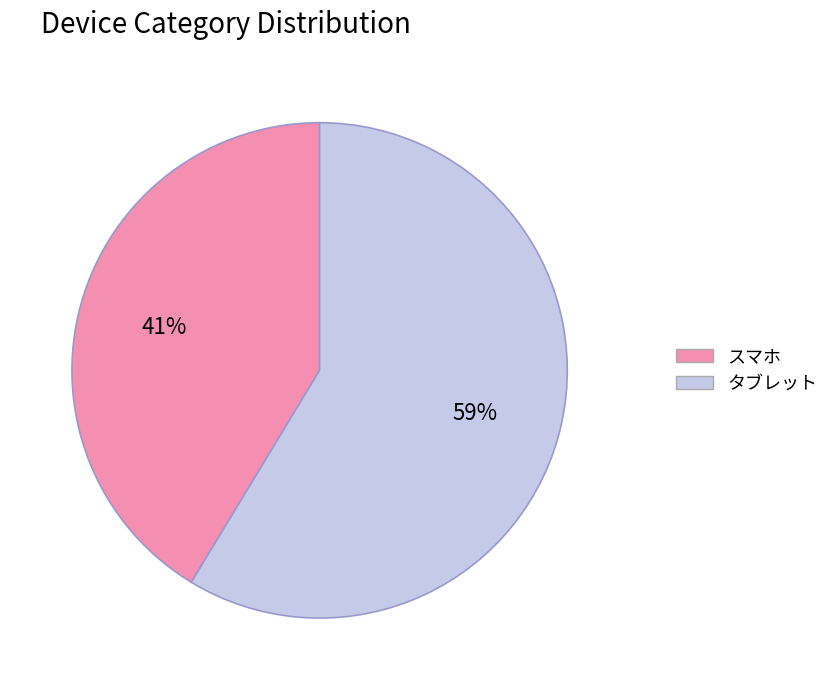

To the nearest percent, what is the average slice percentage?

50%